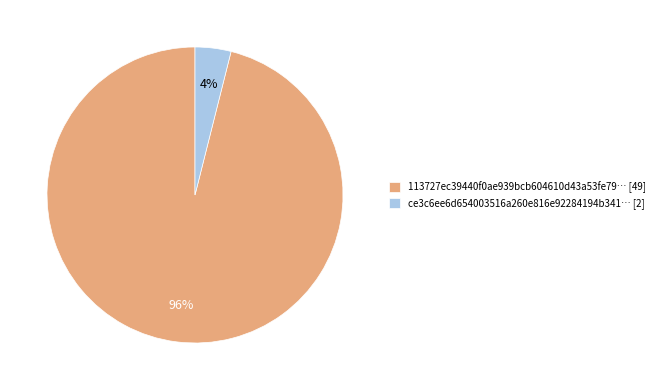

To the nearest percent, what is the average slice percentage?

50%